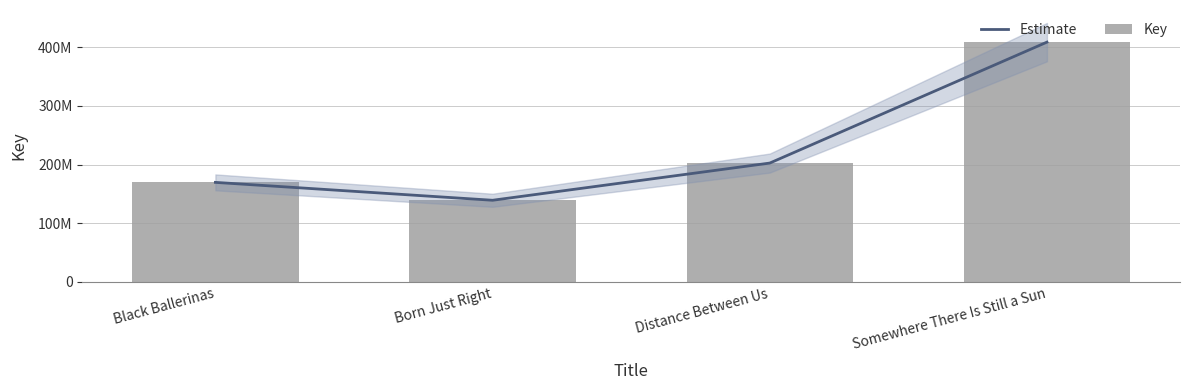

What are all the series names shown in the legend?

Estimate, Key